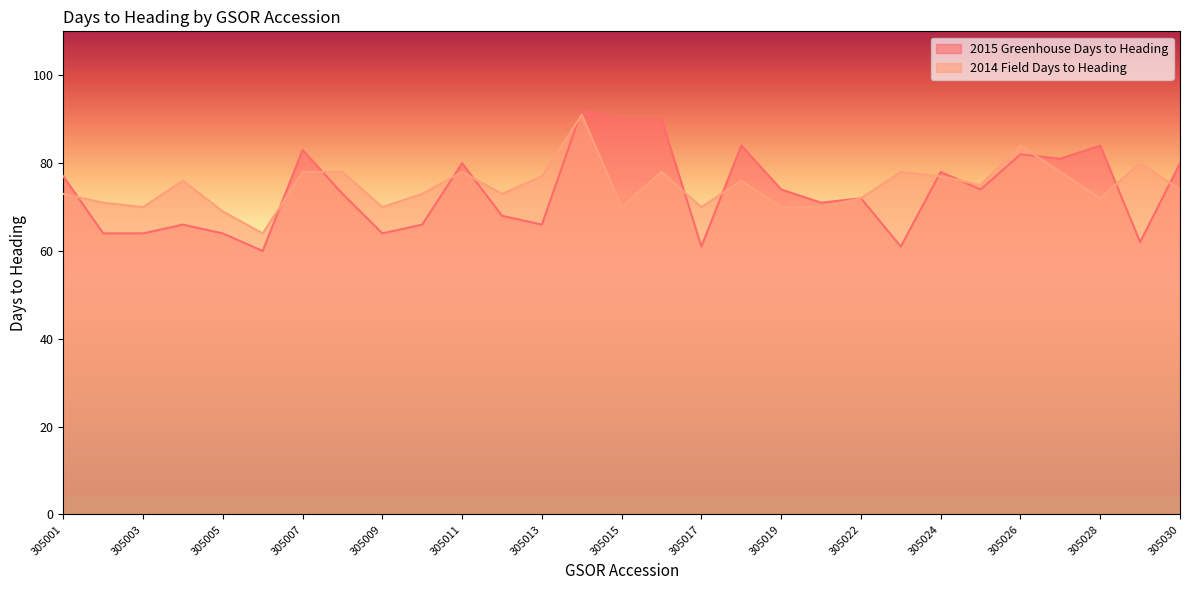

Approximately how many times larger is the value at 305010 compared to 305019?

1.0